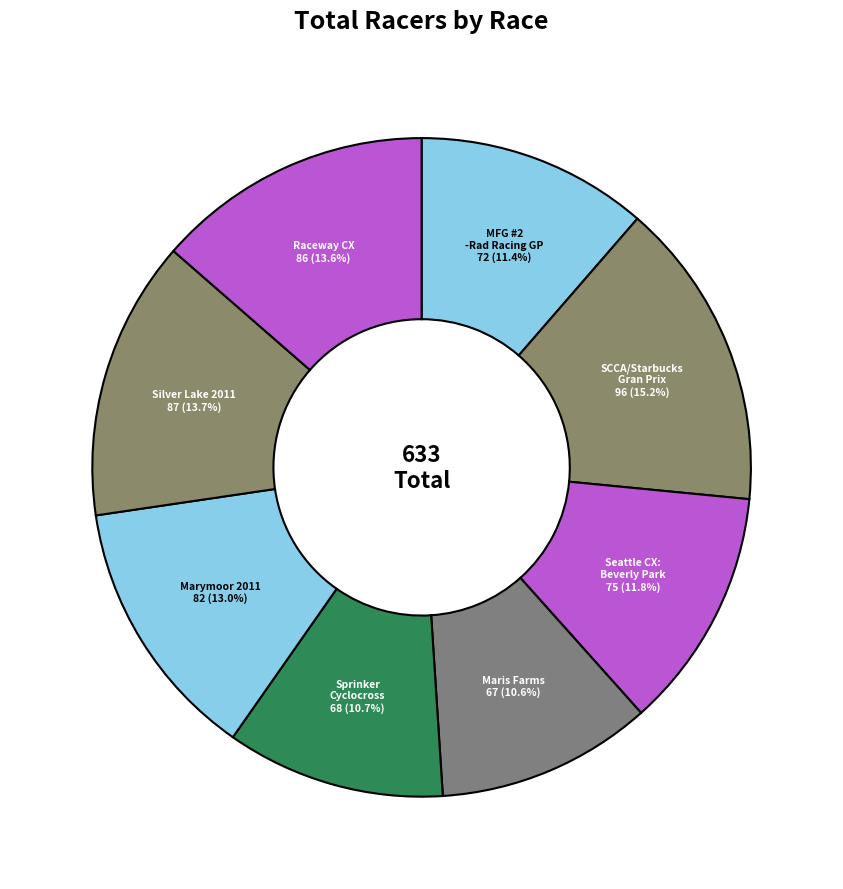

Is it true that Marymoor 2011 is 1% of the pie?

False